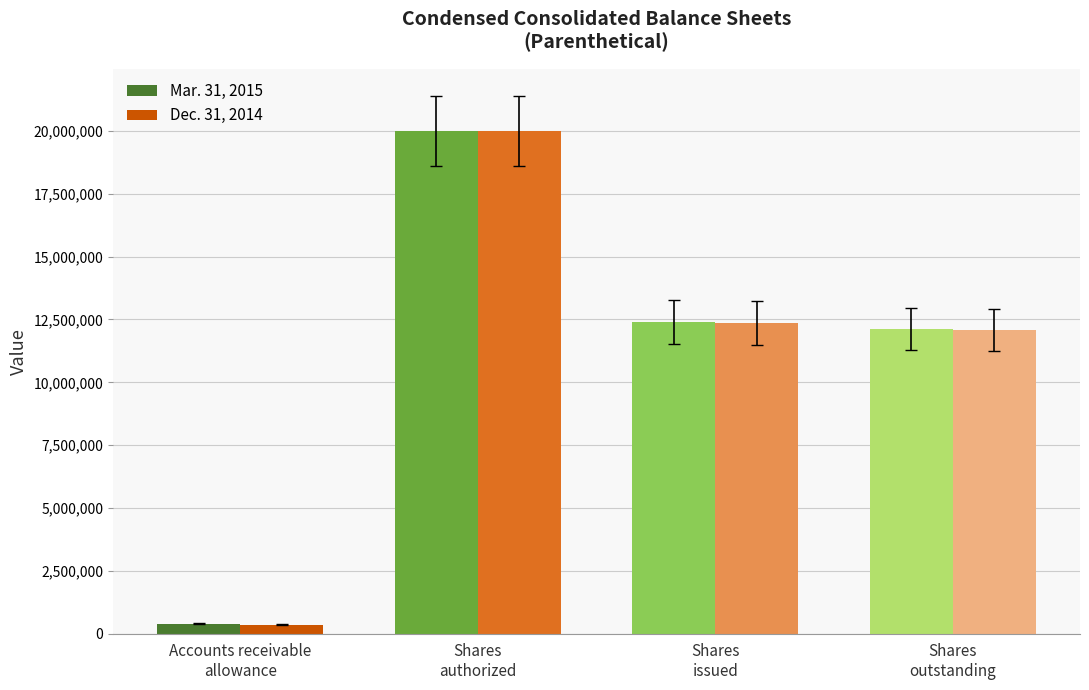

At which category is the sum across all series the highest?

Shares
authorized